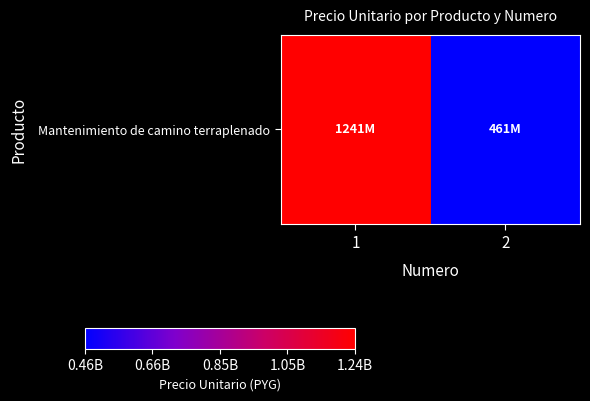

What is the difference between the values at 1 and 2?

780158390